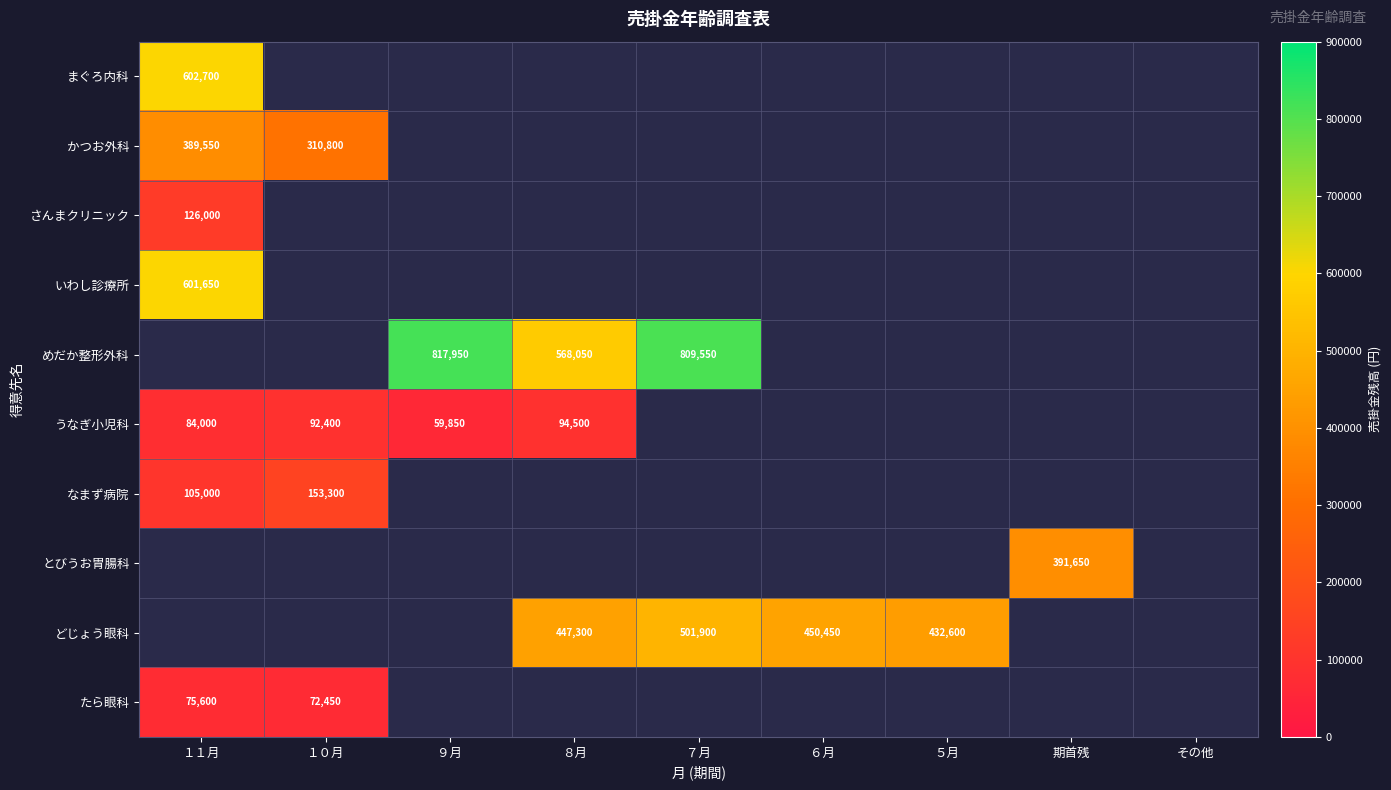

The かつお外科 series shows 389550 at １１月. True or false?

True